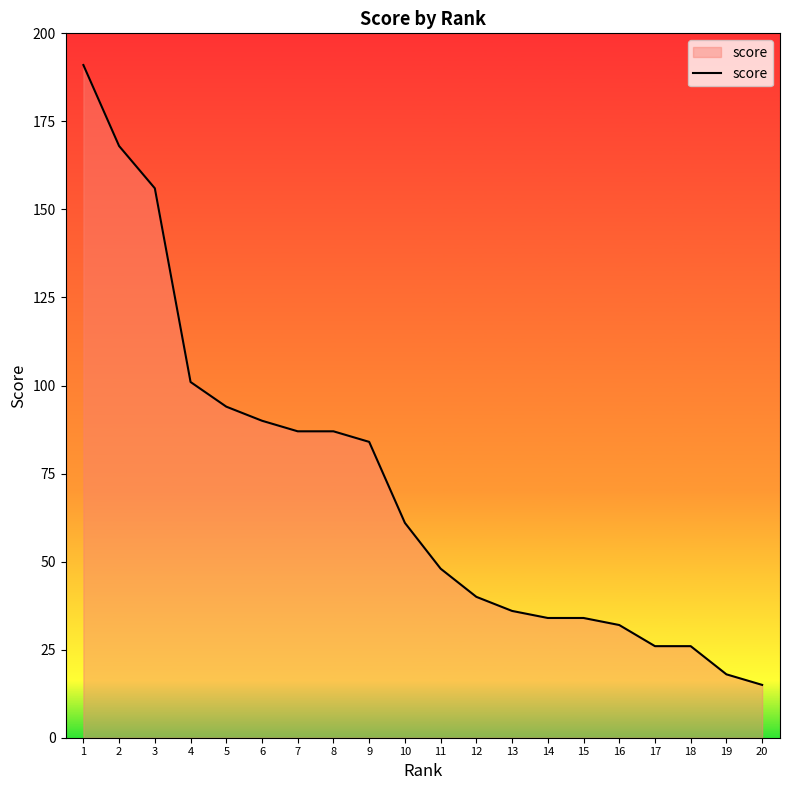

The value at 10 is 29. True or false?

False